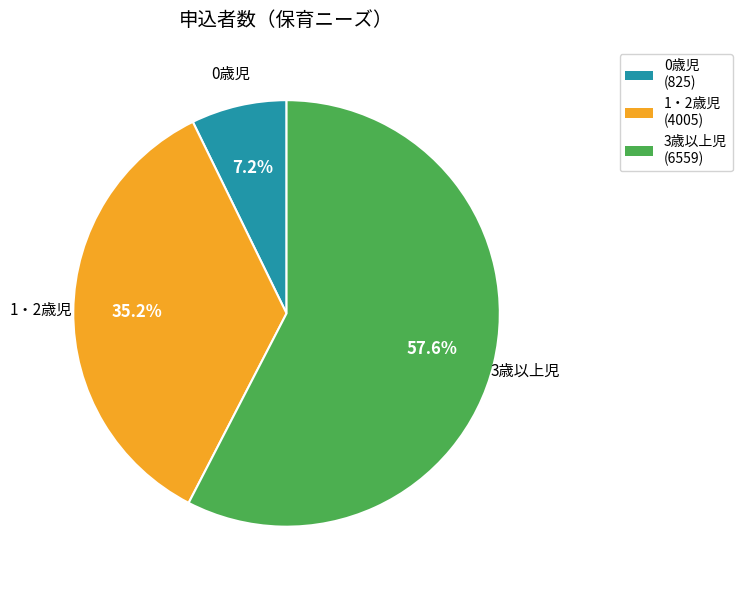

How many slices are in this pie chart?

3